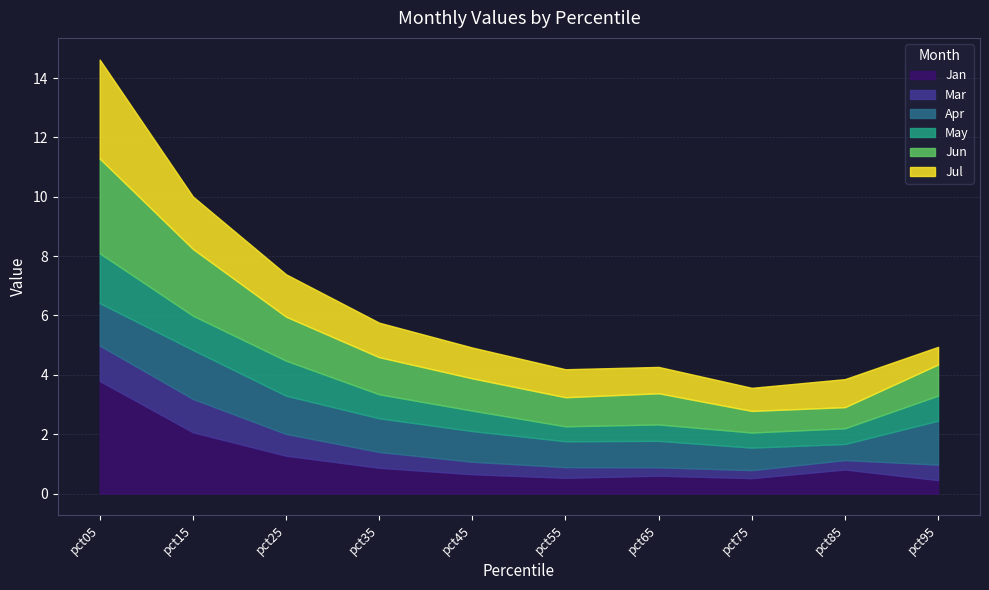

Is it true that Jan equals 2.1 at pct15?

True